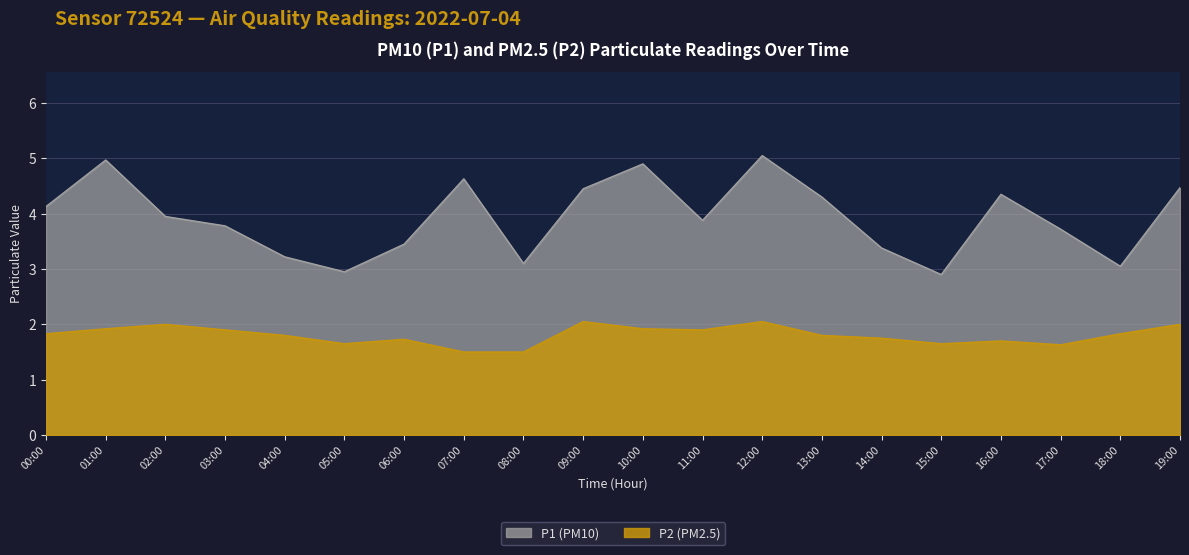

What is the greatest value displayed?

5.0